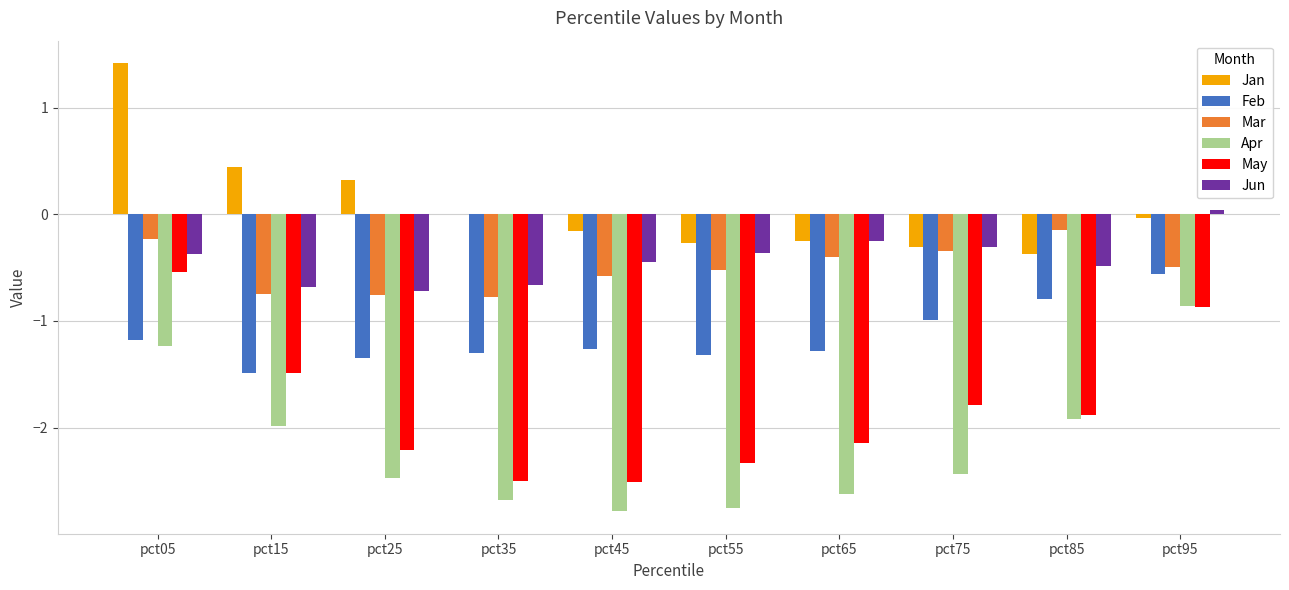

What is the greatest value displayed?

1.4